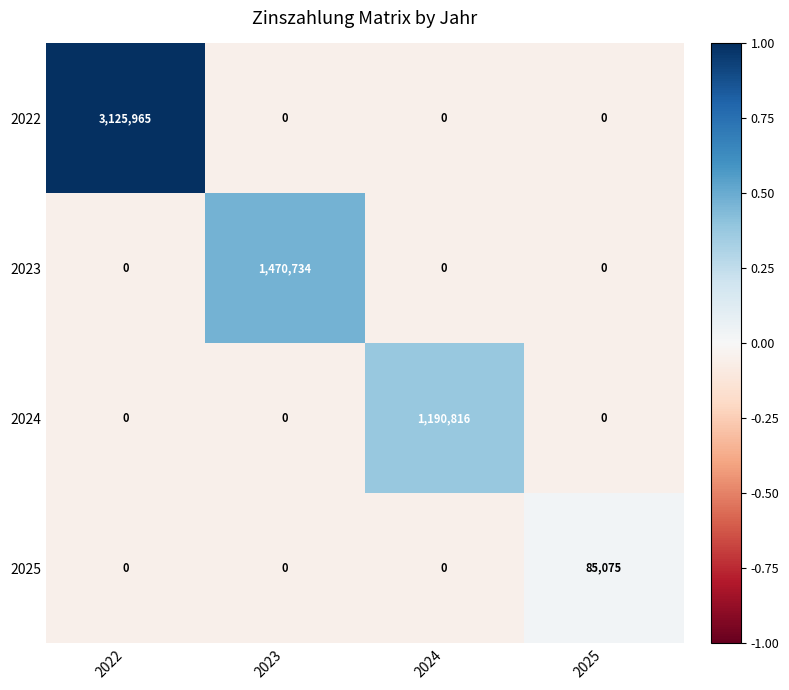

How many values in 2022 are above zero?

1